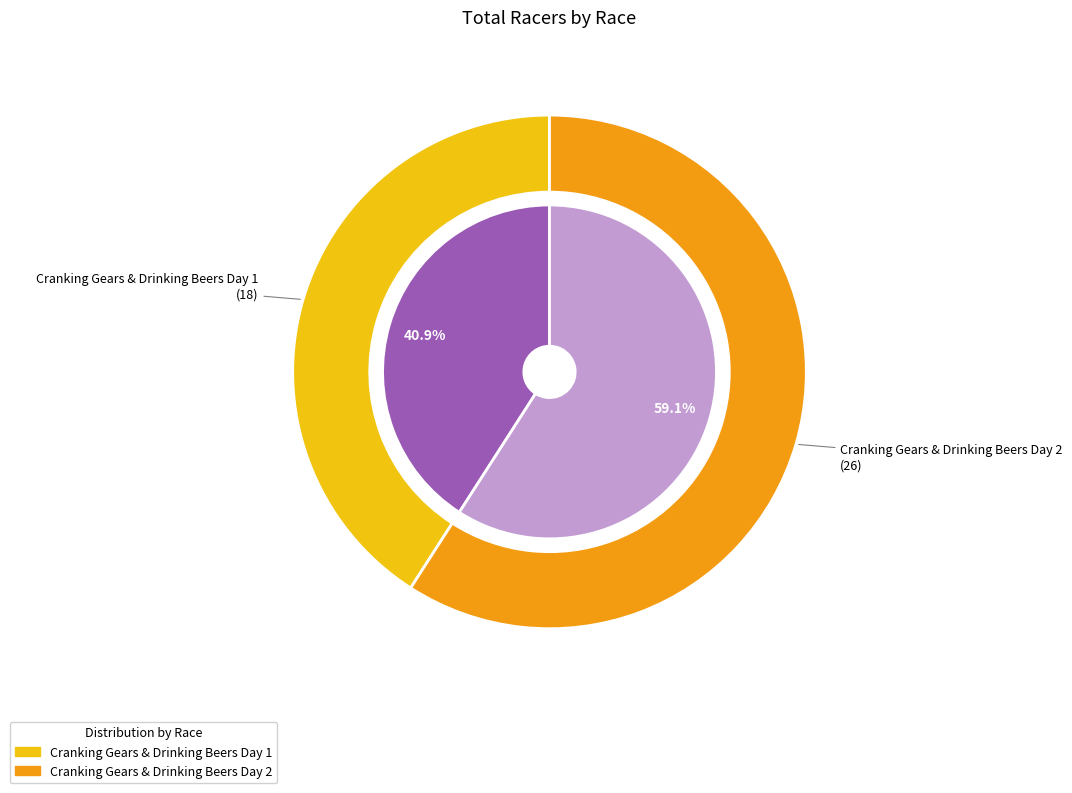

What percentage is NOT represented by Cranking Gears & Drinking Beers Day 1?

59.1%